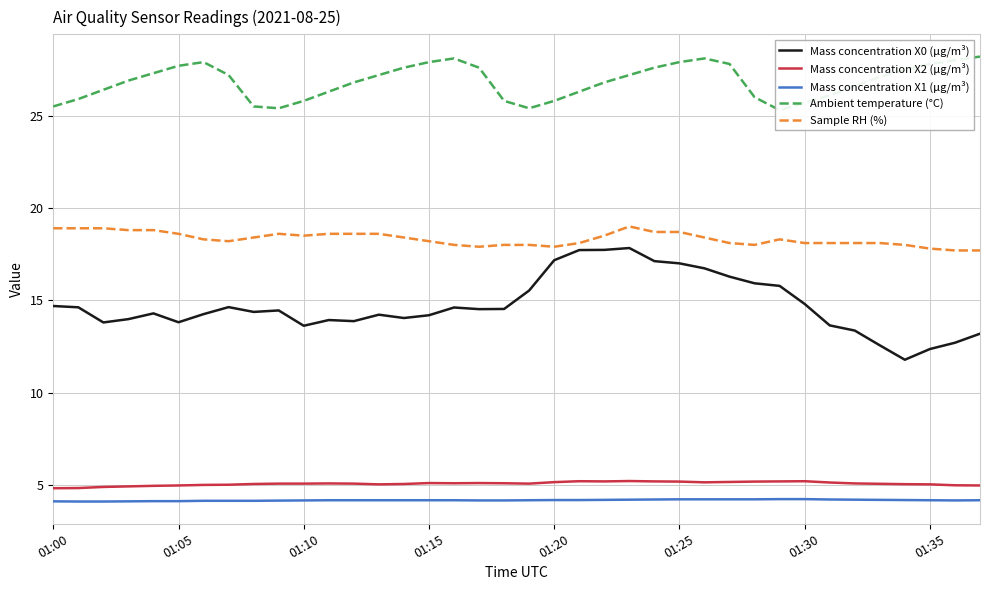

What is the approximate value of Sample RH (%) at 27?

18.1